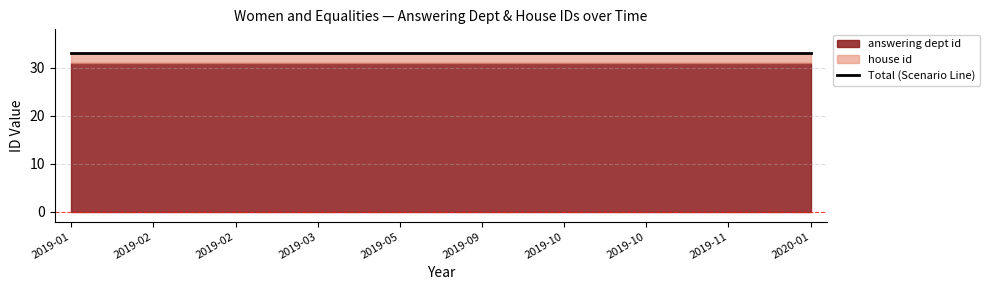

Reading left to right, what are all the values shown in this chart?

answering dept id: 31	31	31	31	31	31	31	31	31	31
house id: 2	2	2	2	2	2	2	2	2	2